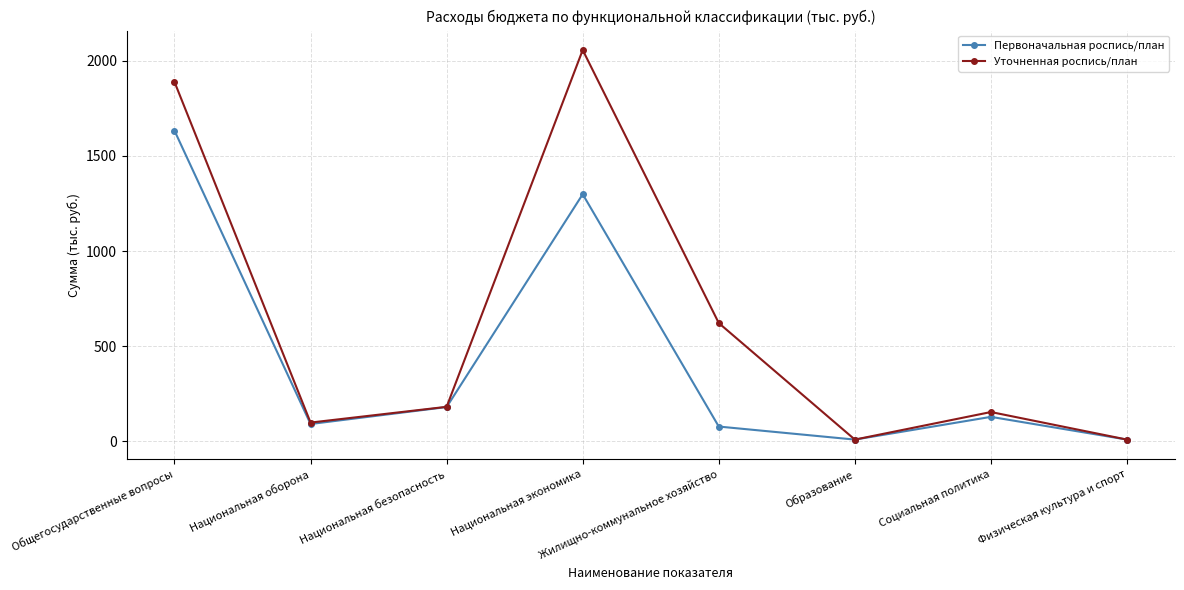

Where is the first local minimum for Первоначальная роспись/план?

Национальная оборона